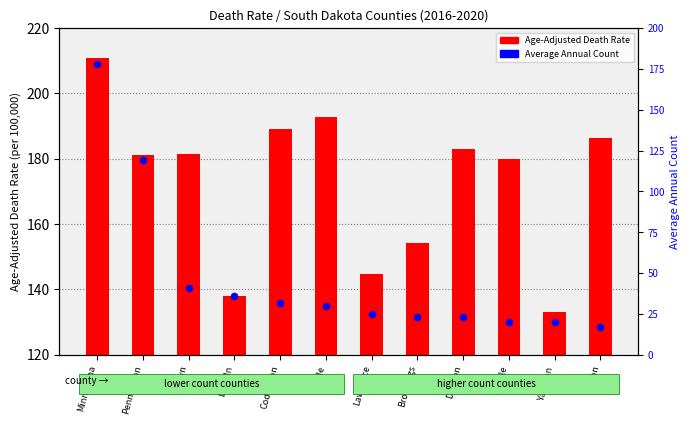

Which series has the largest total across all categories?

Age-Adjusted Death Rate